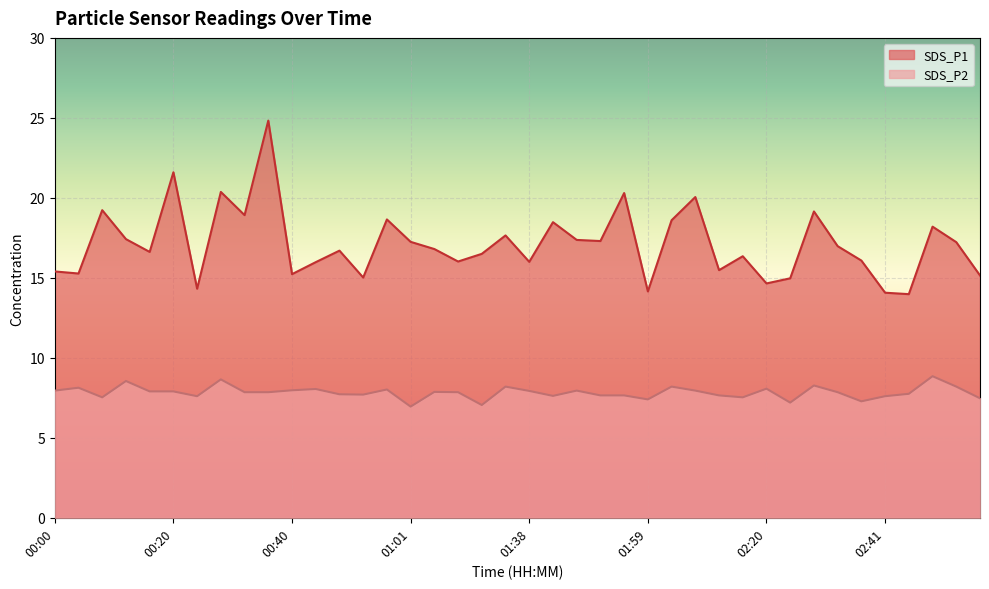

What is the average value of the SDS_P2 series?

7.8